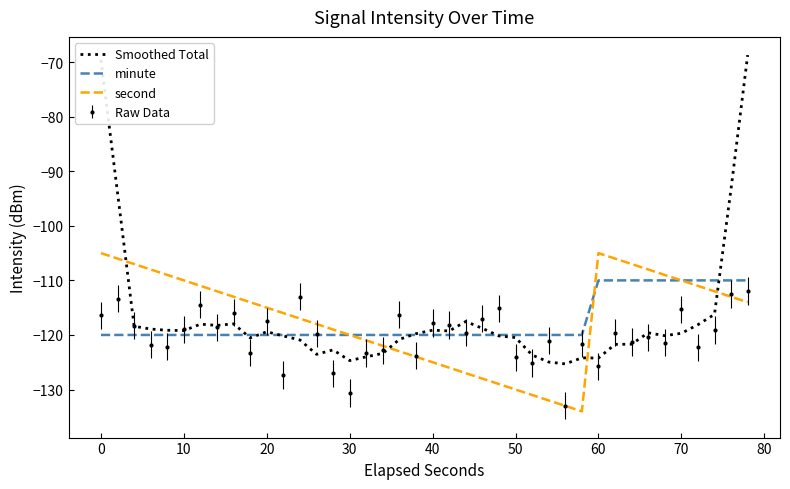

In Smoothed Total, how many points are higher than both neighbors (excluding endpoints)?

8